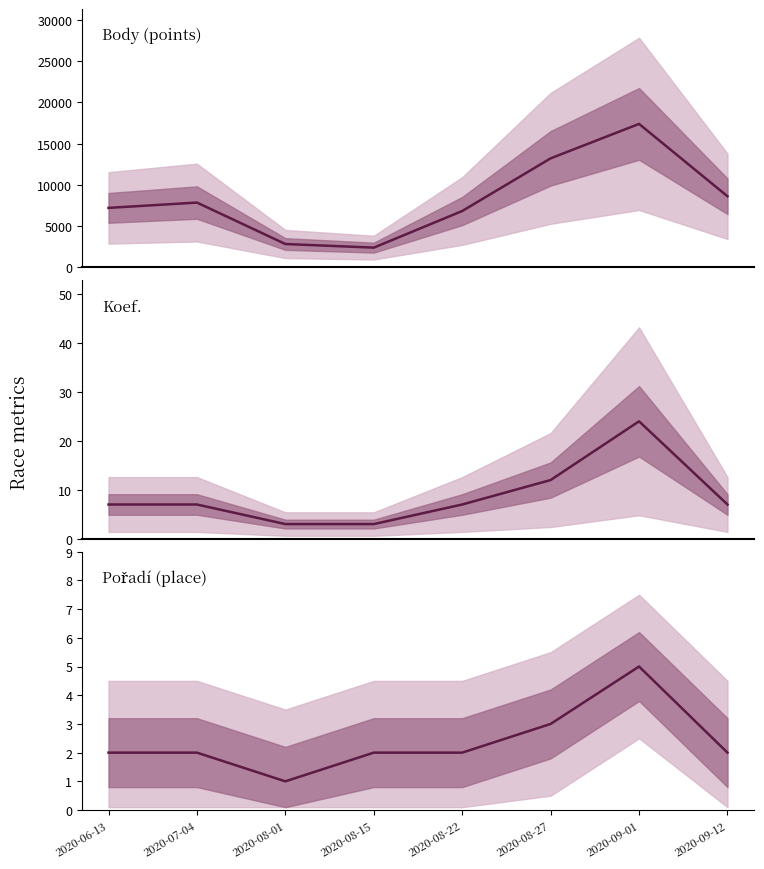

True or false: Pořadí and Body cross at least once.

False